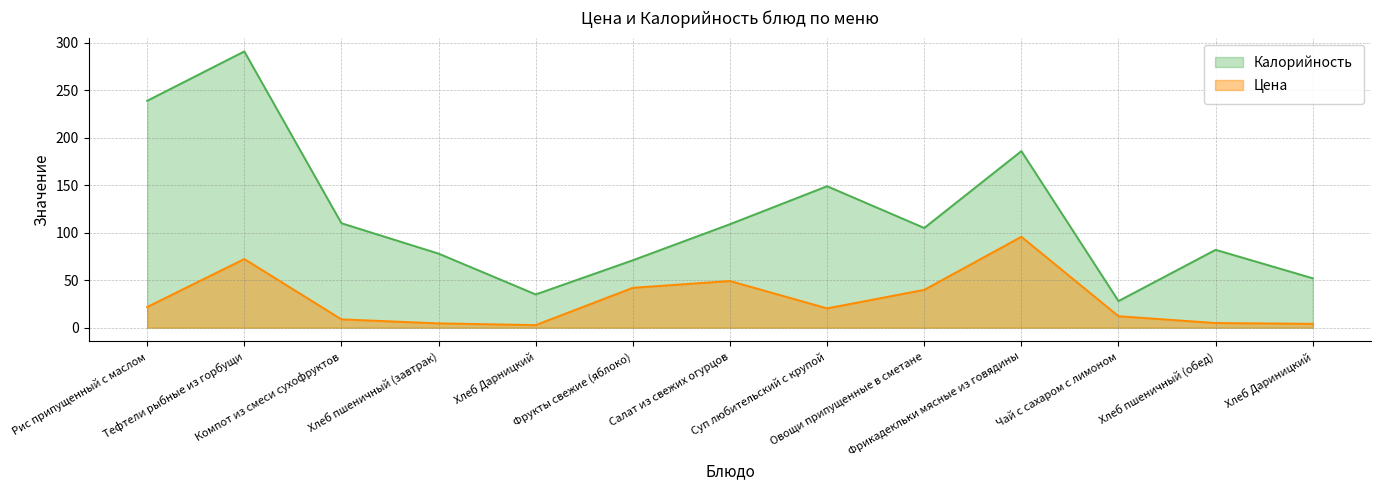

What is the label of the 12th point from the left?

Хлеб пшеничный (обед)